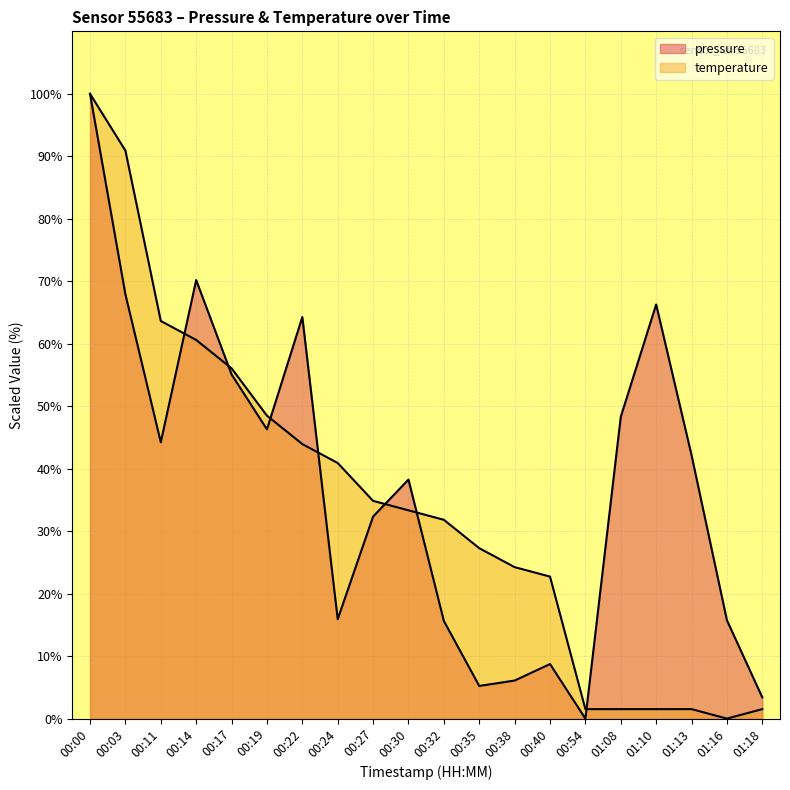

How many series are shown in this chart?

2